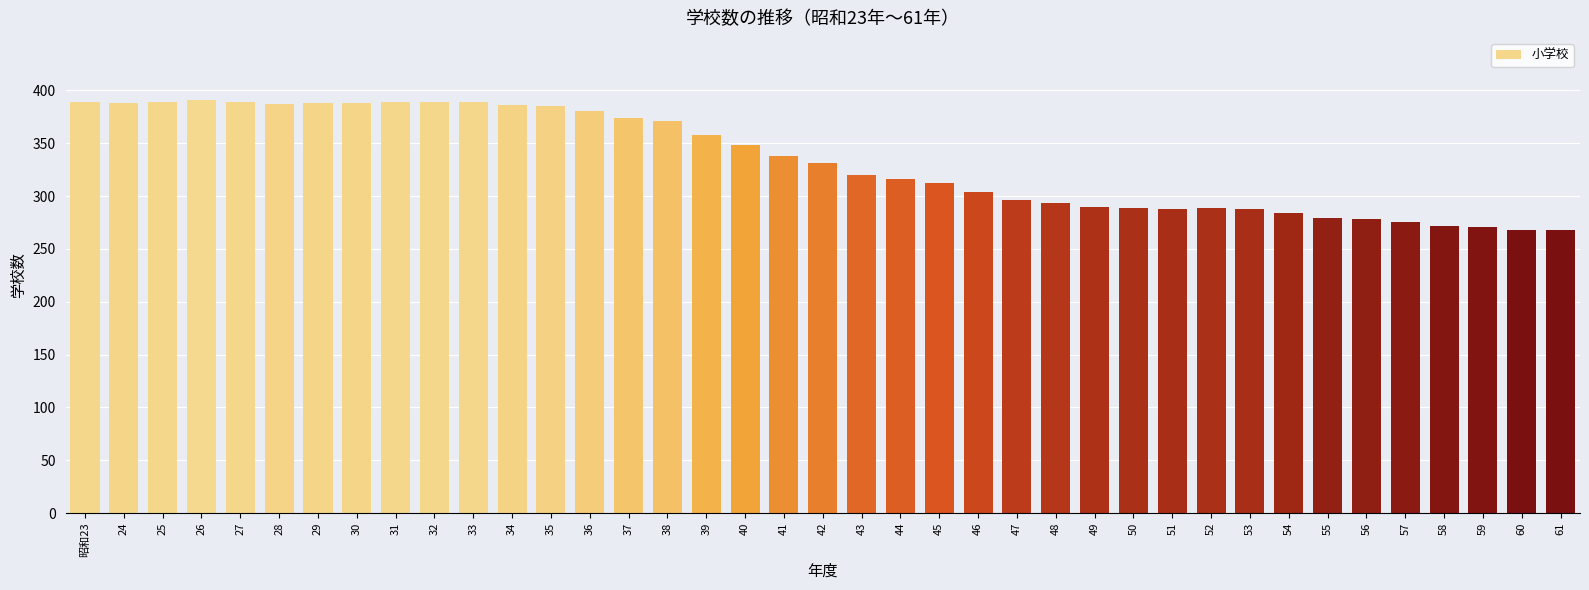

What is the maximum value shown in the chart?

391